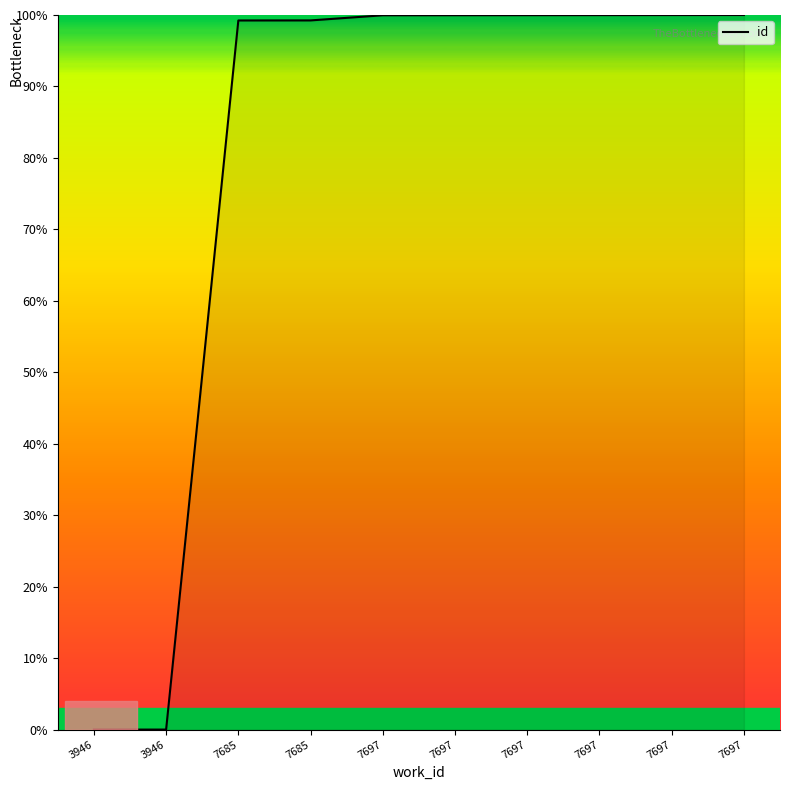

How many lines are shown in the chart?

1